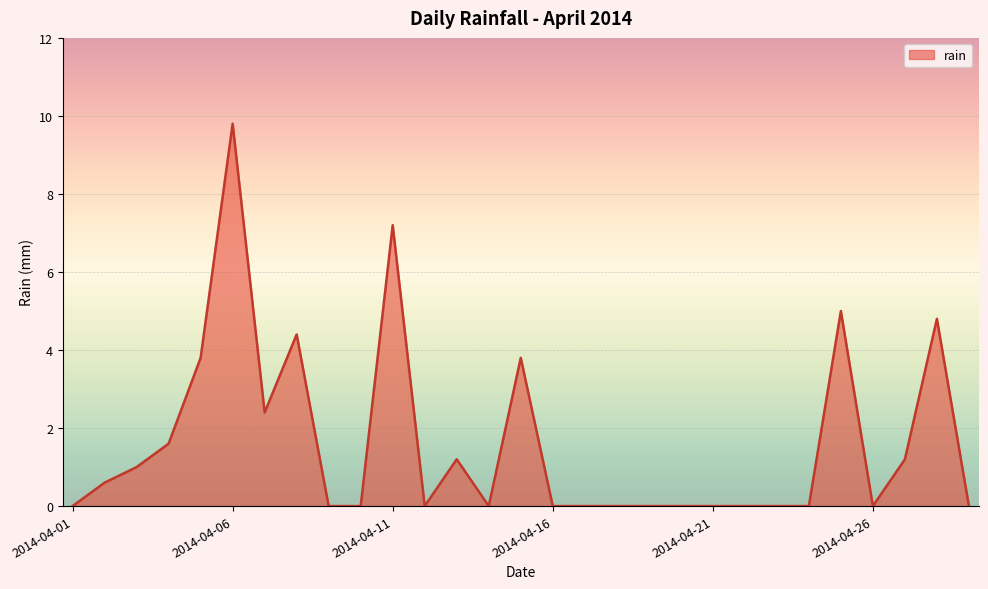

What is the difference between the second highest and second lowest values?

7.2